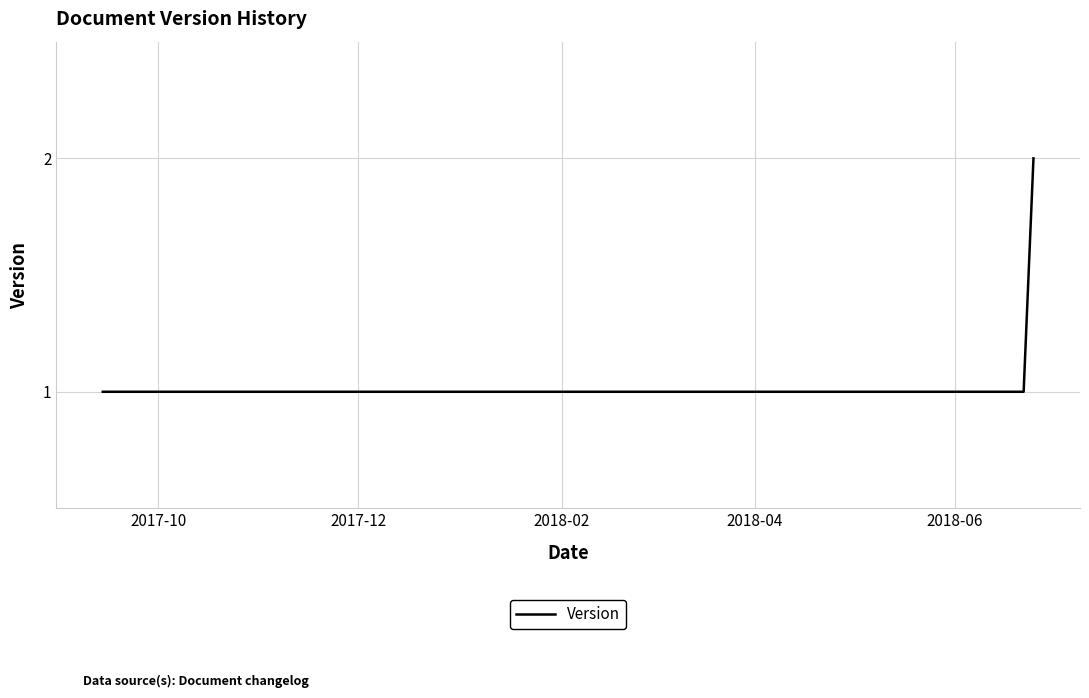

What is the average value?

1